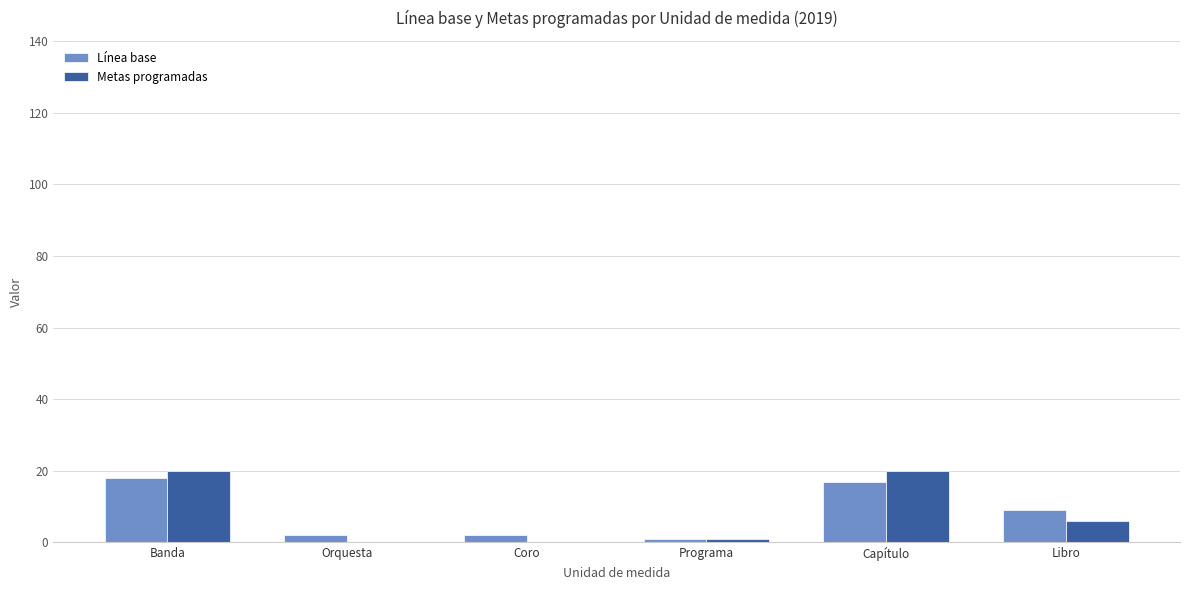

What is the maximum value shown in the chart?

20